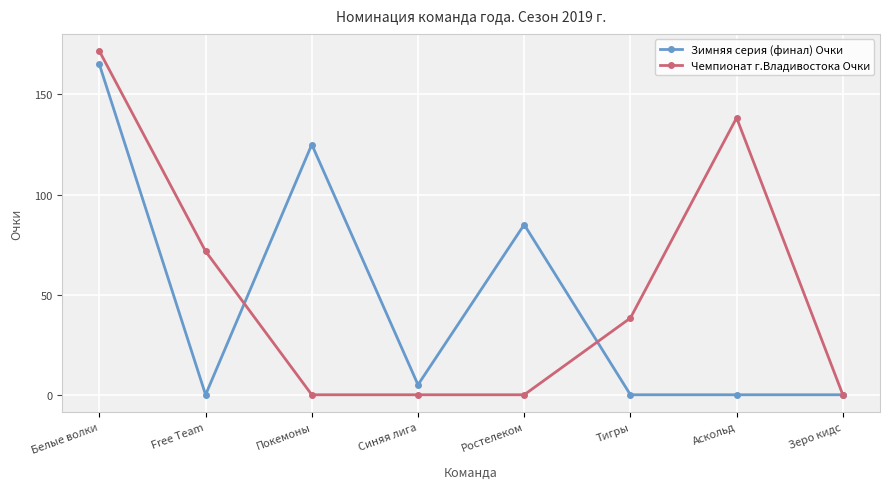

What is the label of the 8th point from the left?

Зеро кидс